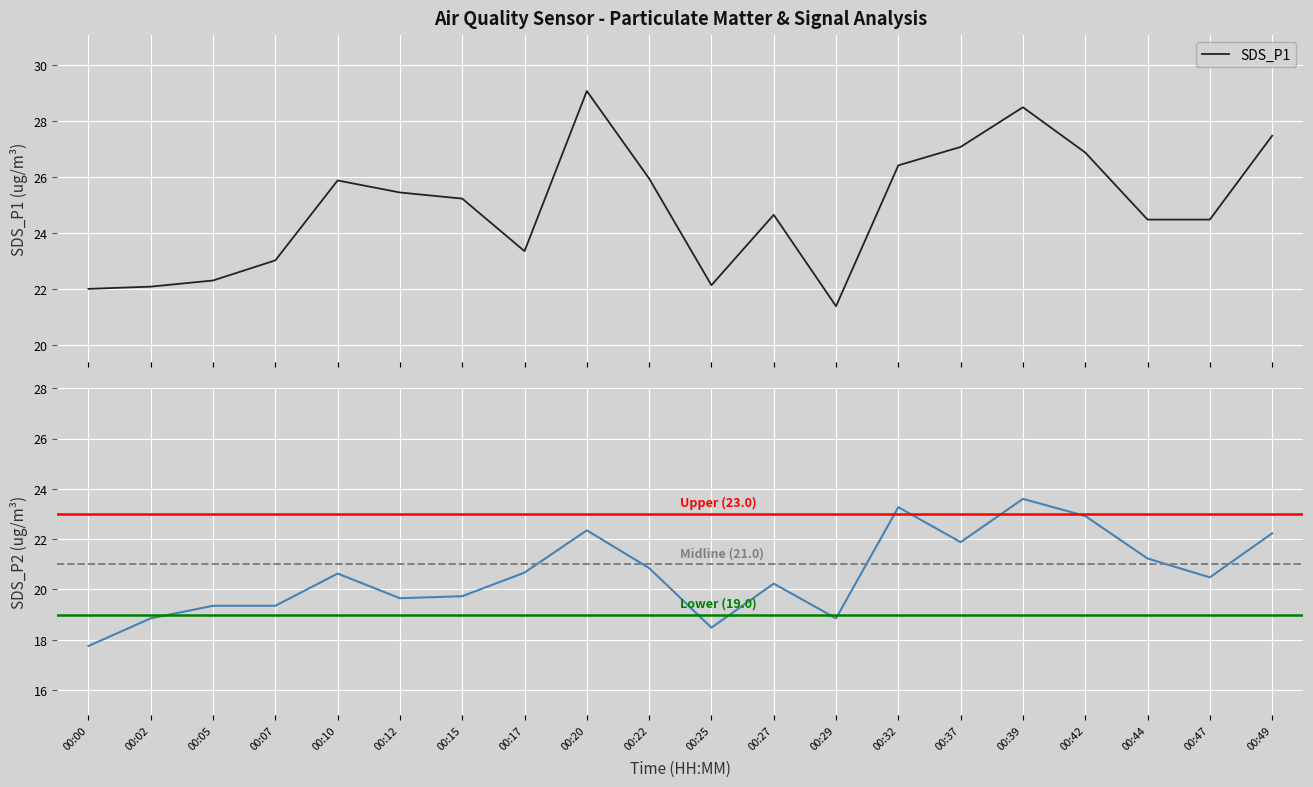

True or false: SDS_P2 has a value of 20.6 at 00:10.

True